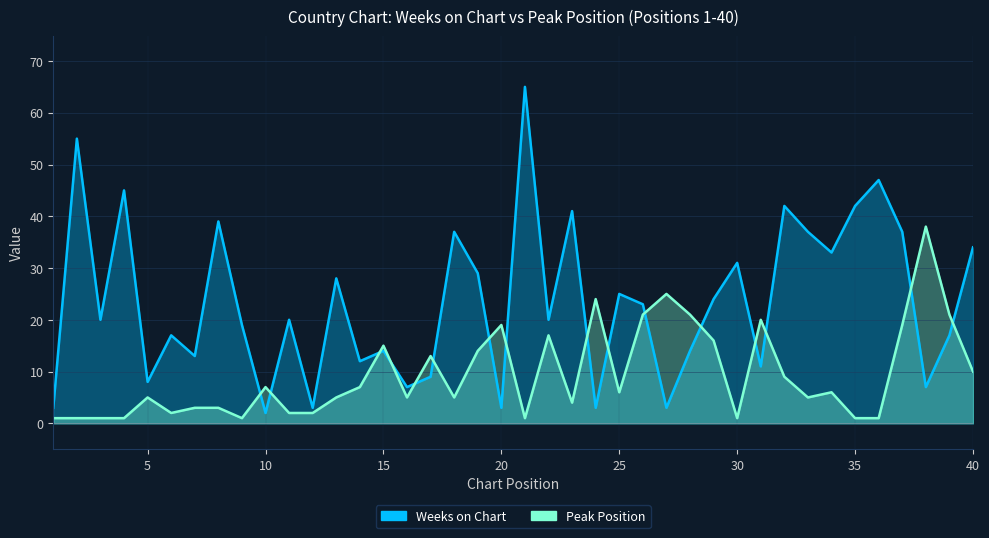

True or false: Weeks on Chart has a value of 17 at 6.

True